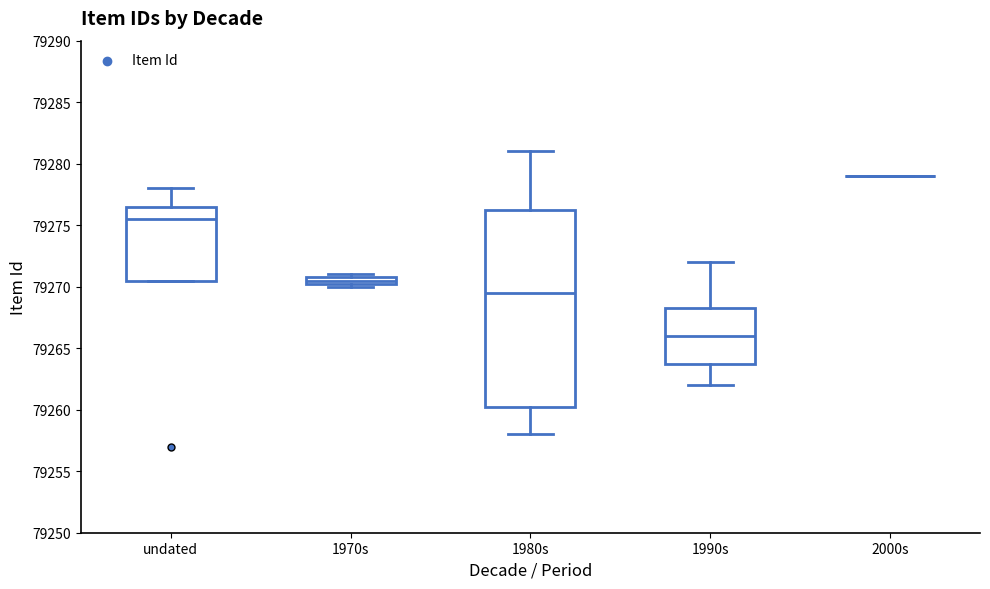

Where is the lower edge of the box for undated on the y-axis? The values are not printed on the chart, so give them approximately, as read against the axis.

79270.5